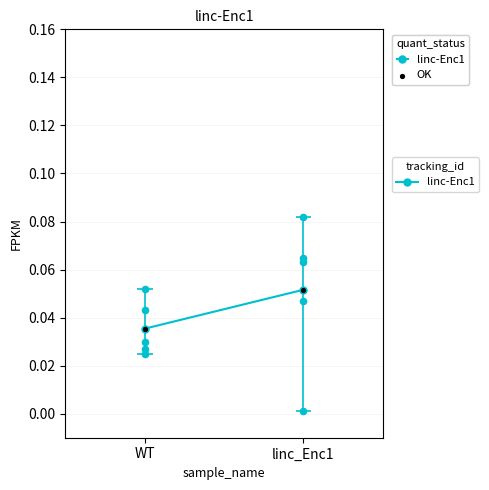

Between WT and linc_Enc1, which is larger?

linc_Enc1